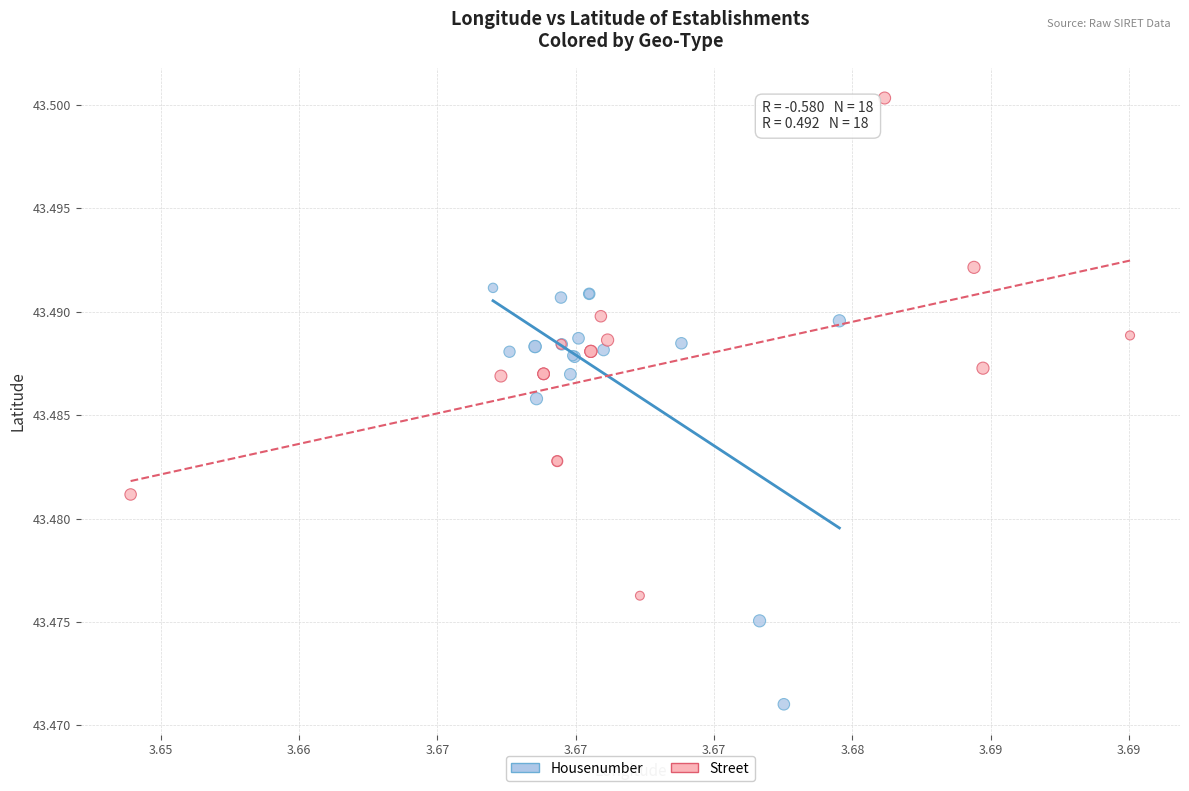

Which series reaches the minimum Y coordinate?

Housenumber